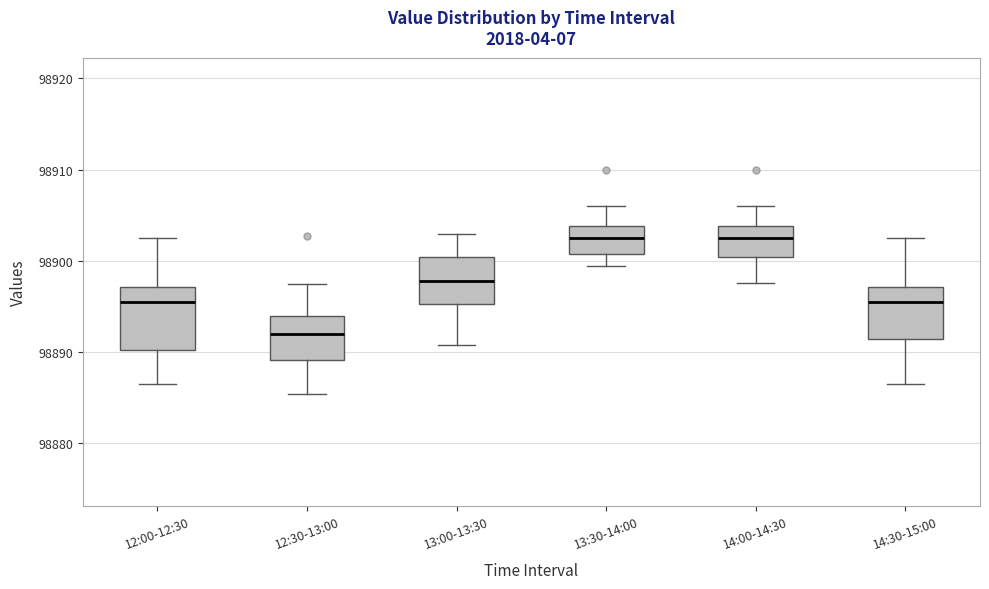

Which box has the lowest median line?

12:30-13:00